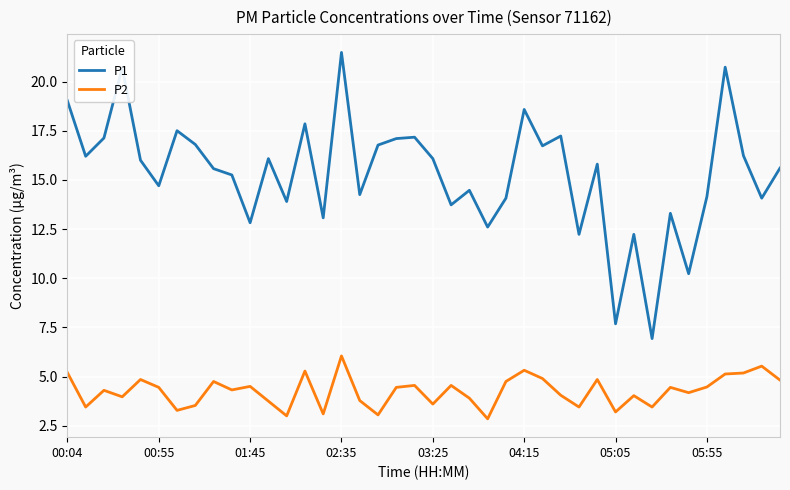

How many distinct data groups are displayed?

2